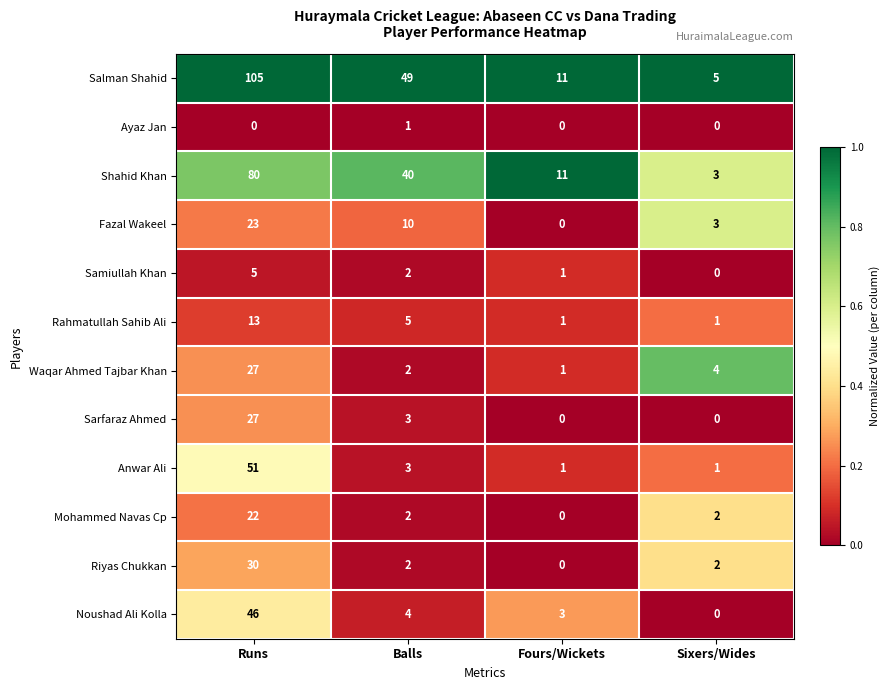

What is the difference between the highest and lowest values at Sixers/Wides?

5